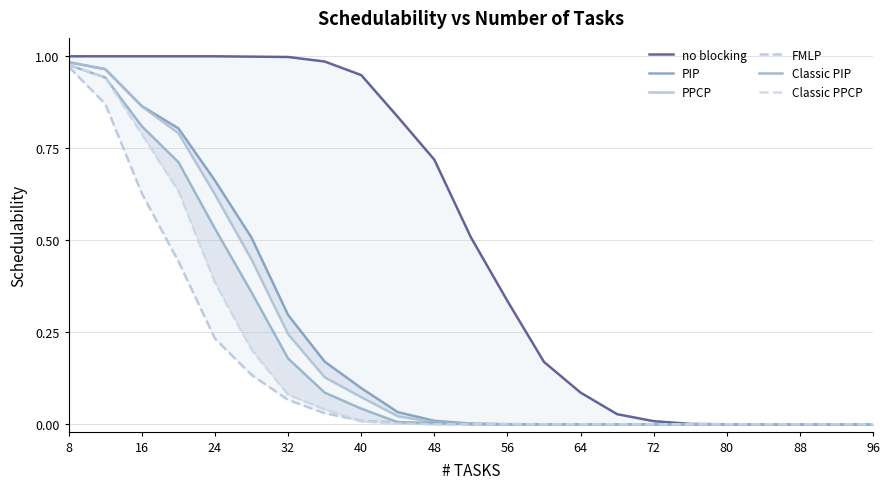

The value of no blocking at 22 is 0.0. True or false?

True